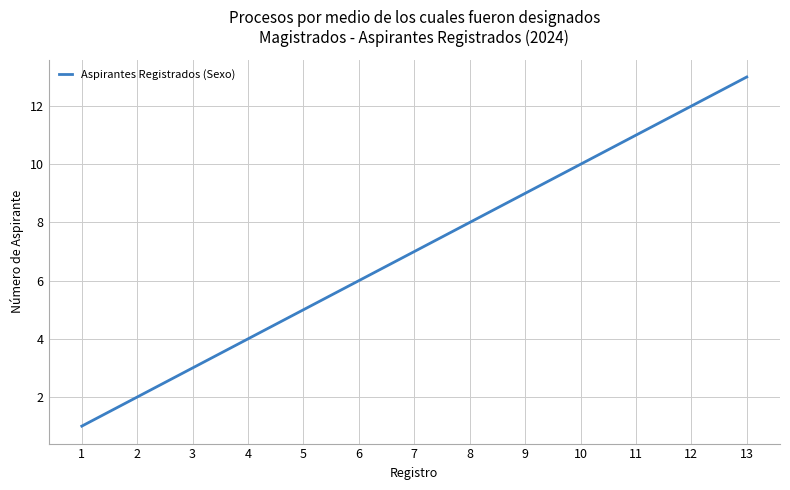

Which category has the lowest value across all series?

1